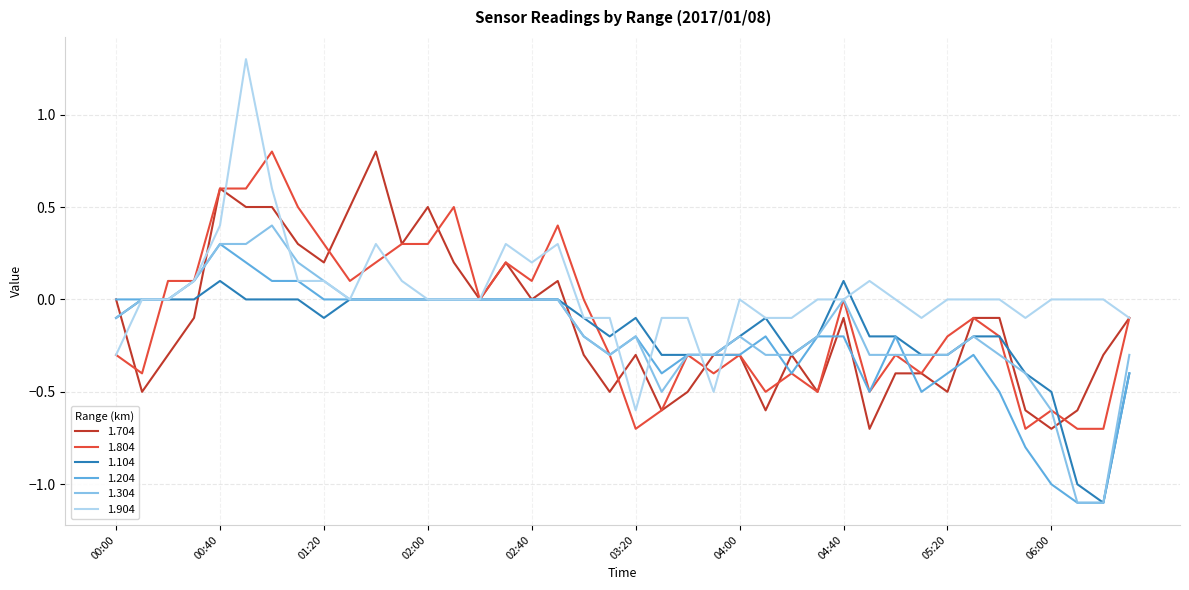

Which series has the largest total across all categories?

1.904